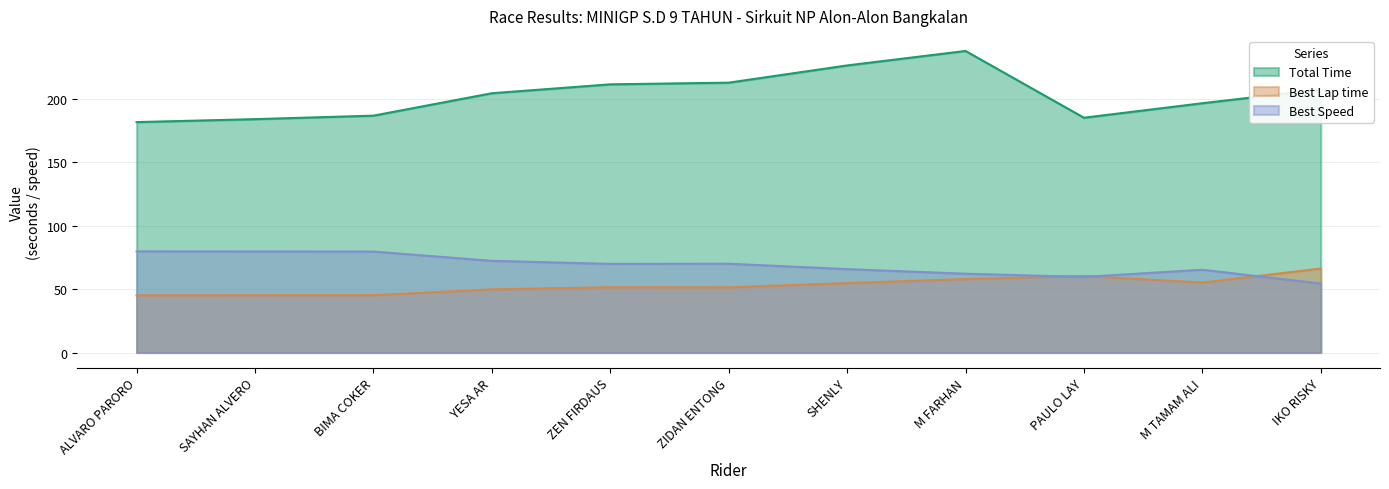

What are all the series names shown in the legend?

Total Time, Best Lap time, Best Speed